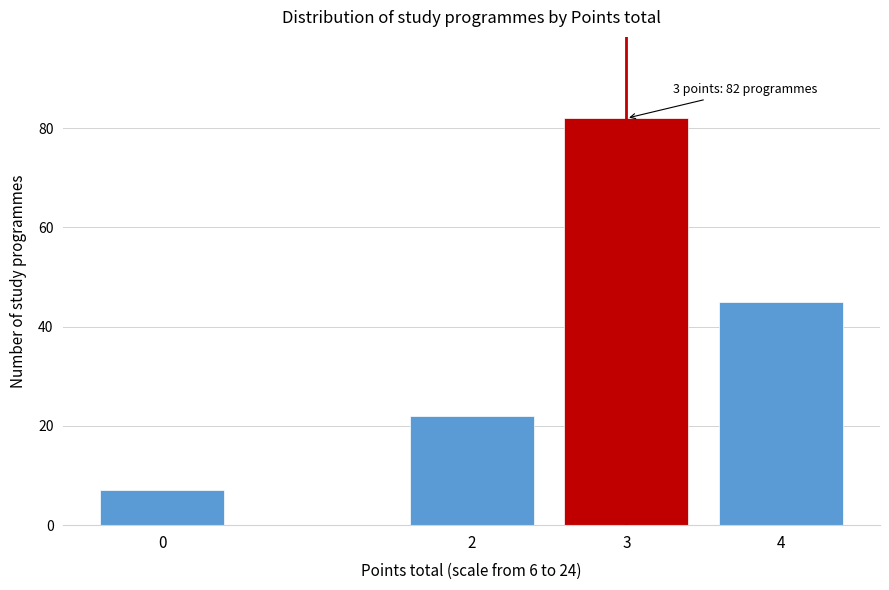

Reading left to right, transcribe all the data shown in this chart.

7	22	82	45